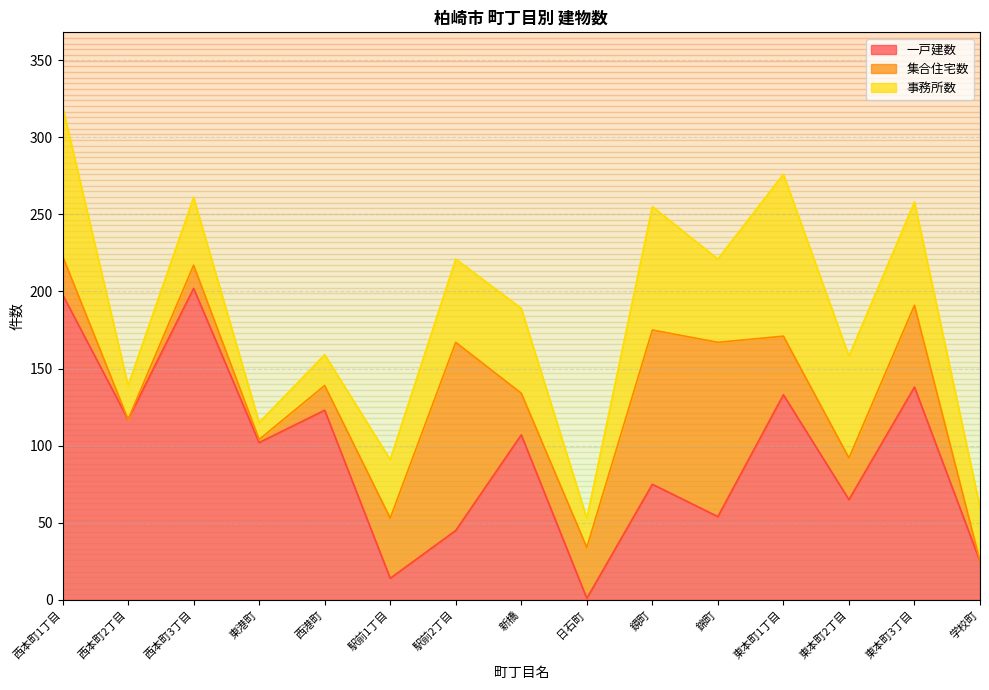

True or false: 集合住宅数 has a value of -59 at 学校町.

False